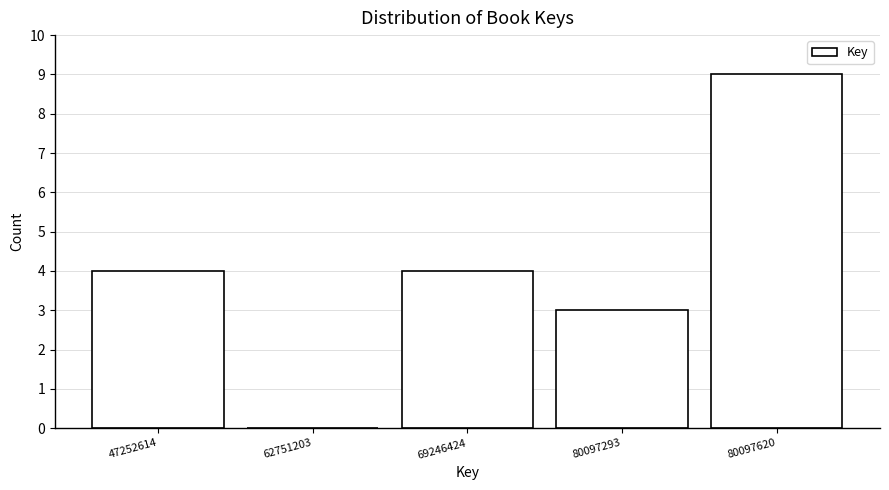

Reading left to right, what are all the values shown in this chart?

47252614=4	62751203=0	69246424=4	80097293=3	80097620=9